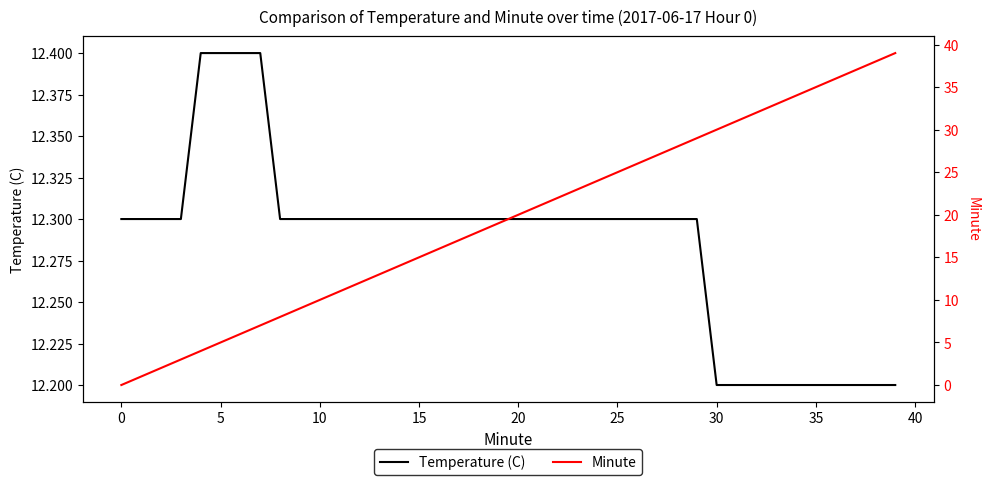

Is this an area chart (filled region under the line)?

No